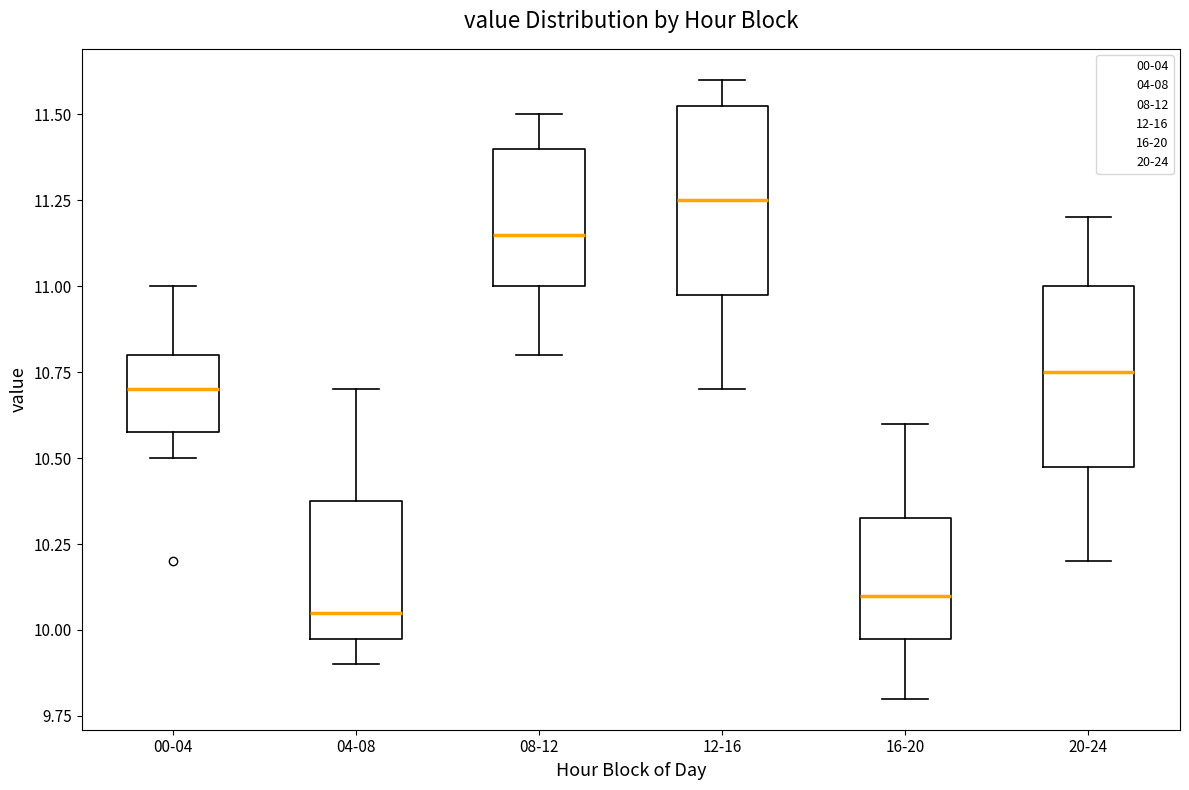

Reading left to right, read every box against the y-axis: the position of its median line, the range the box covers, and the ends of its whiskers. The values are not printed on the chart, so give them approximately, as read against the axis.

00-04: median 10.70, box 10.60 to 10.80, whiskers 10.50 to 11.00
04-08: median 10.05, box 10.00 to 10.40, whiskers 9.90 to 10.70
08-12: median 11.15, box 11.00 to 11.40, whiskers 10.80 to 11.50
12-16: median 11.25, box 11.00 to 11.55, whiskers 10.70 to 11.60
16-20: median 10.10, box 10.00 to 10.35, whiskers 9.80 to 10.60
20-24: median 10.75, box 10.50 to 11.00, whiskers 10.20 to 11.20